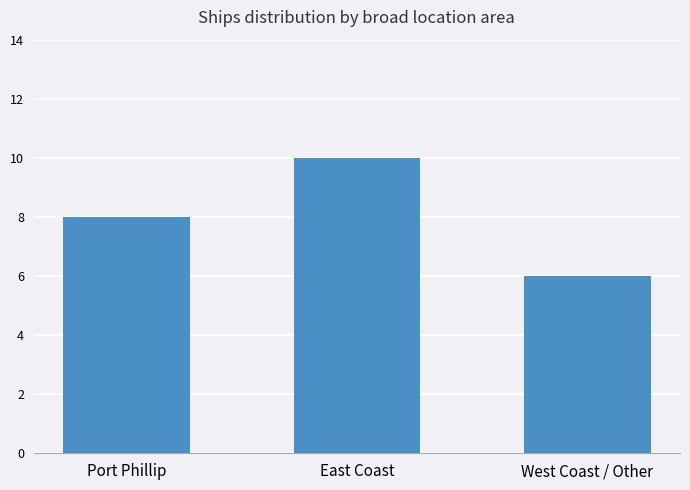

What is the label of the 3rd bar from the right?

Port Phillip